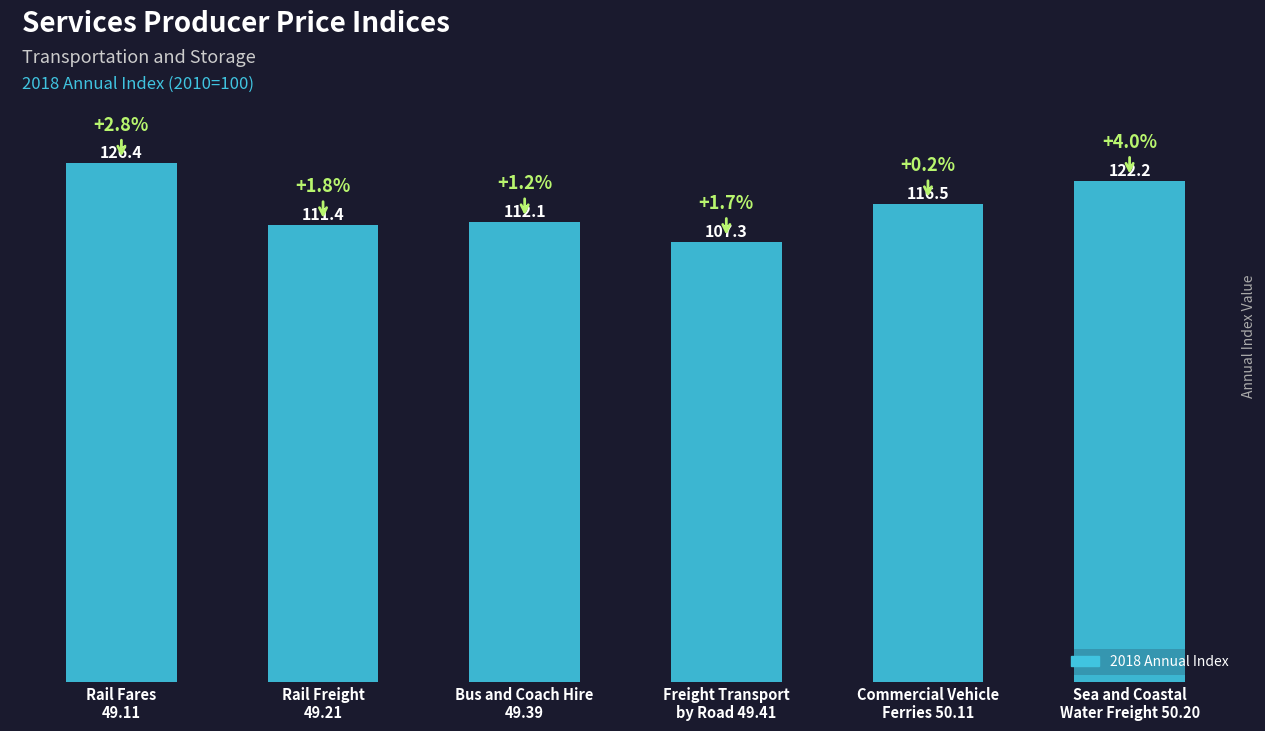

What is the value of the 5th bar from the left?

116.5